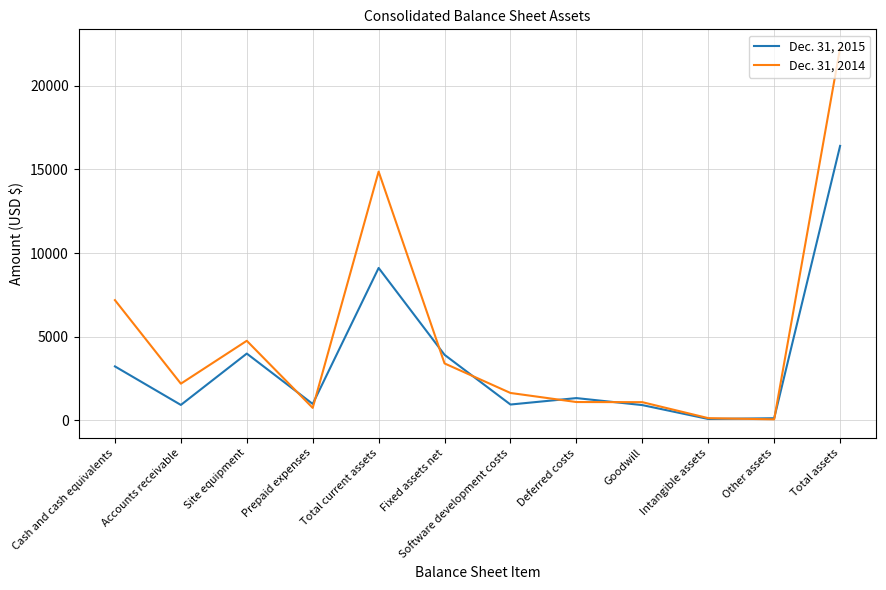

What is the total value across all series at Goodwill?

1993